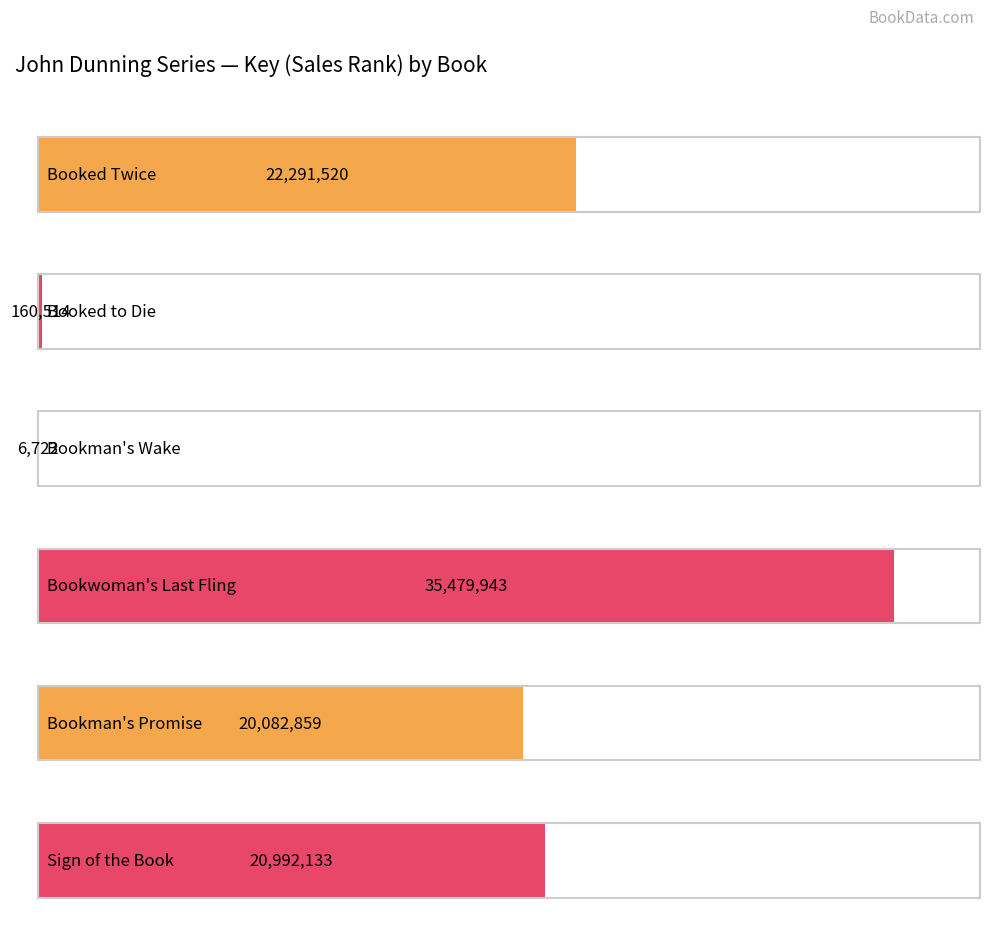

Between Sign of the Book and Bookwoman's Last Fling, which is larger?

Bookwoman's Last Fling